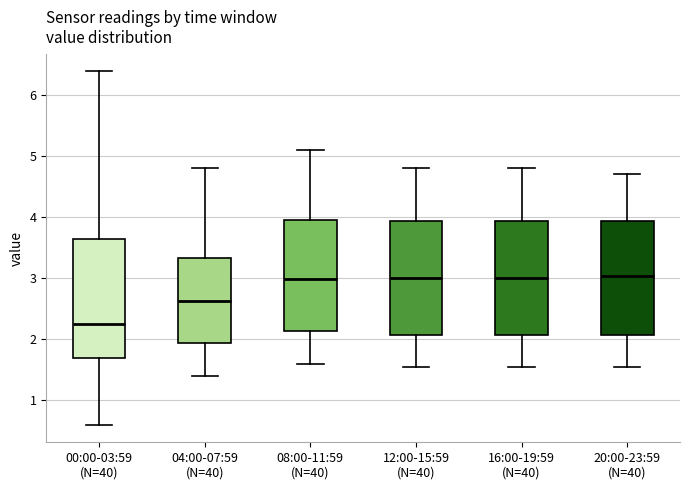

Reading left to right, read every box against the y-axis: the position of its median line, the range the box covers, and the ends of its whiskers. The values are not printed on the chart, so give them approximately, as read against the axis.

00:00-03:59 (N=40): median 2.3, box 1.7 to 3.6, whiskers 0.6 to 6.4
04:00-07:59 (N=40): median 2.6, box 1.9 to 3.3, whiskers 1.4 to 4.8
08:00-11:59 (N=40): median 3.0, box 2.1 to 4.0, whiskers 1.6 to 5.1
12:00-15:59 (N=40): median 3.0, box 2.1 to 3.9, whiskers 1.6 to 4.8
16:00-19:59 (N=40): median 3.0, box 2.1 to 3.9, whiskers 1.6 to 4.8
20:00-23:59 (N=40): median 3.0, box 2.1 to 3.9, whiskers 1.6 to 4.7